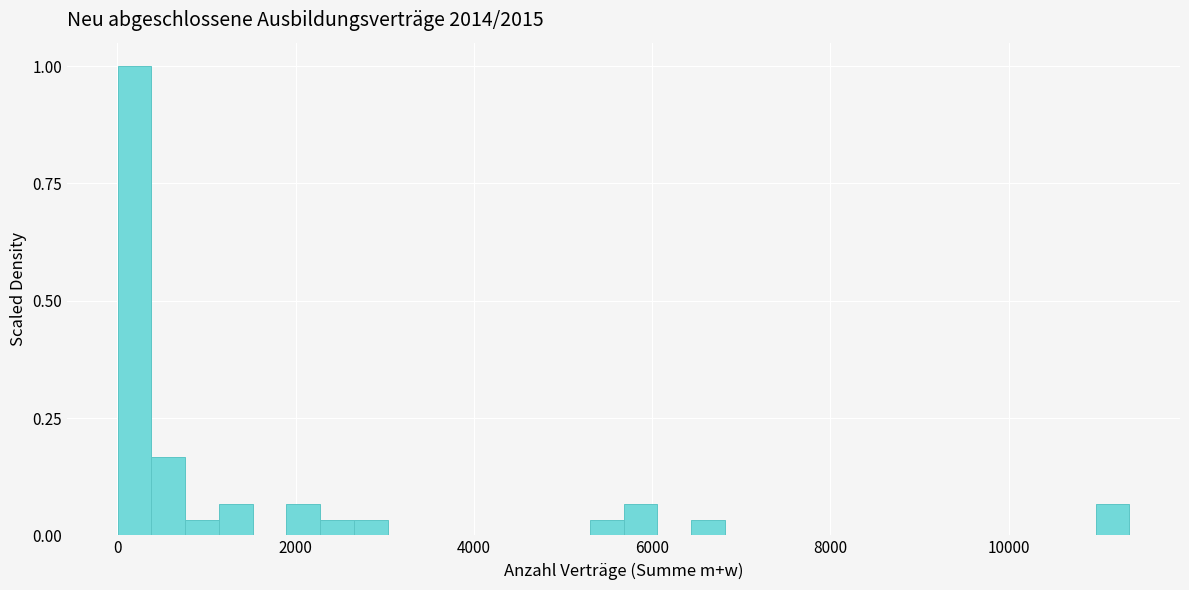

Read against the x-axis, roughly where is the centre of the tallest bar?

200